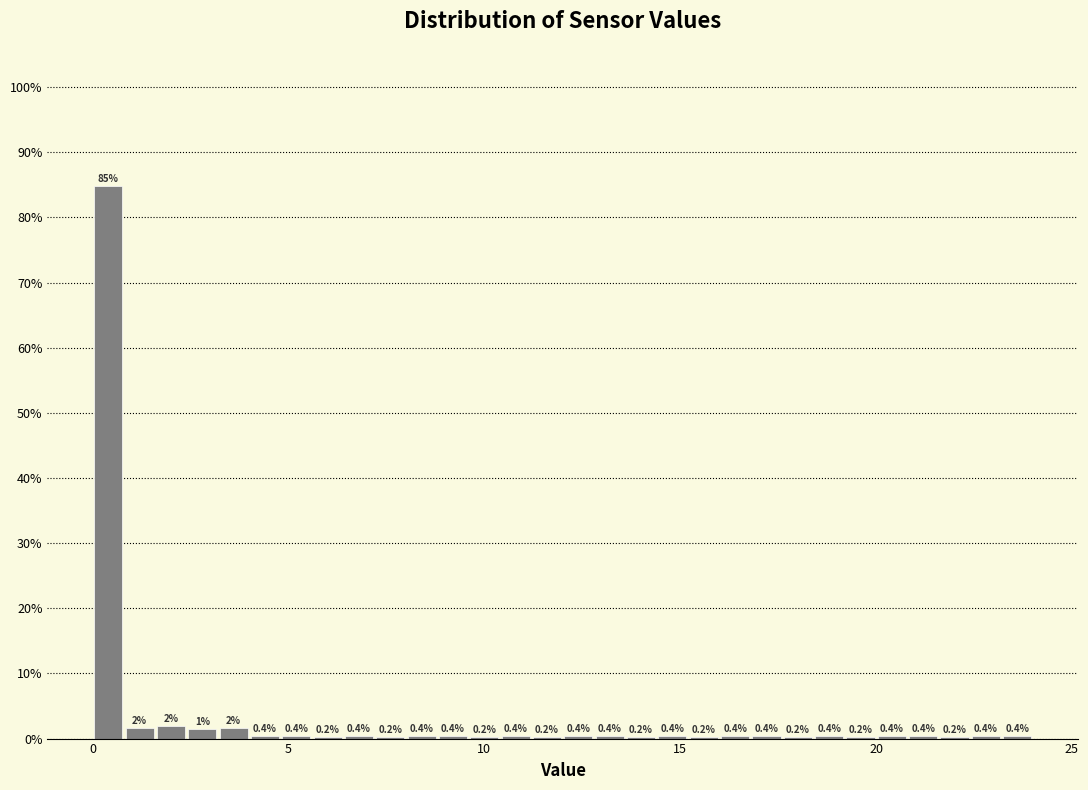

Read against the x-axis, roughly where is the centre of the tallest bar?

0.5